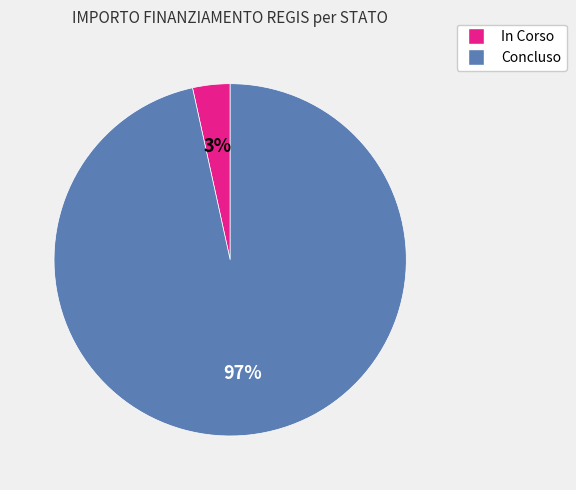

To the nearest percent, what is the average slice percentage?

50%